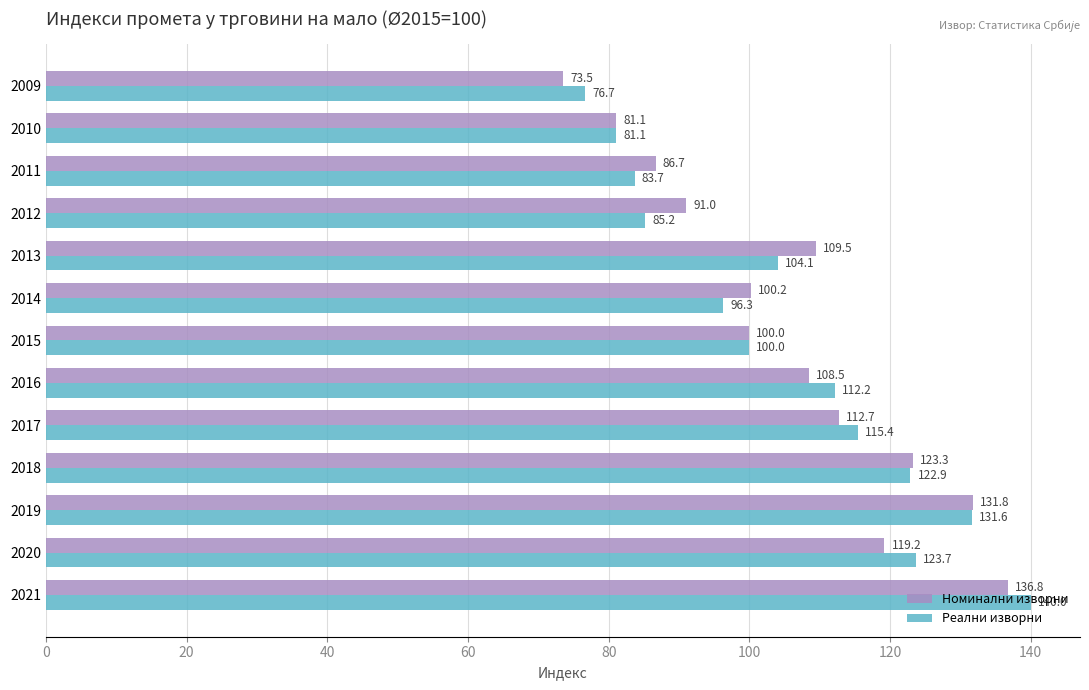

What is the difference between the highest and lowest values at 2009?

3.2